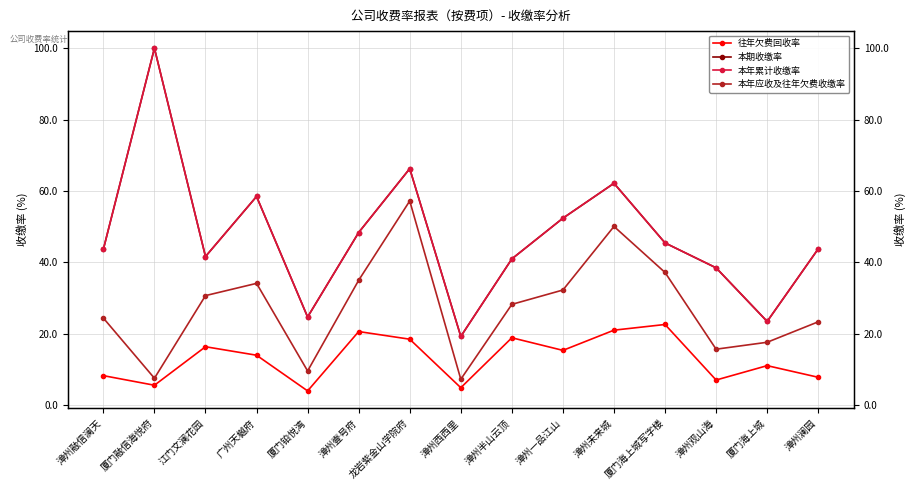

What is the value of the 本期收缴率 point at the 11th from the left?

62.2